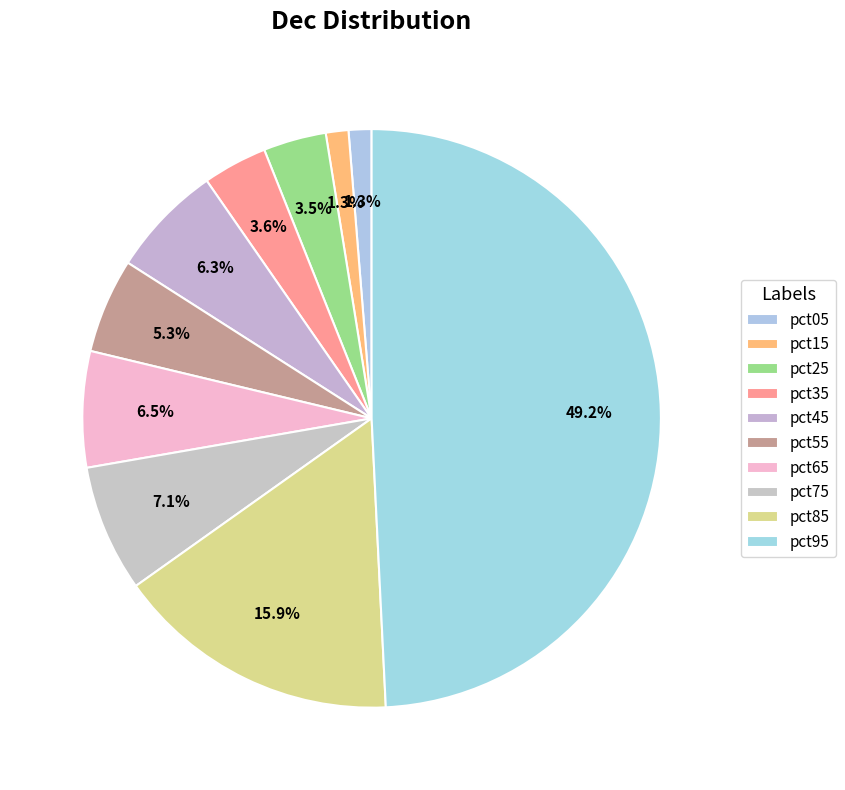

The pct85 slice represents 1% of the pie. True or false?

False